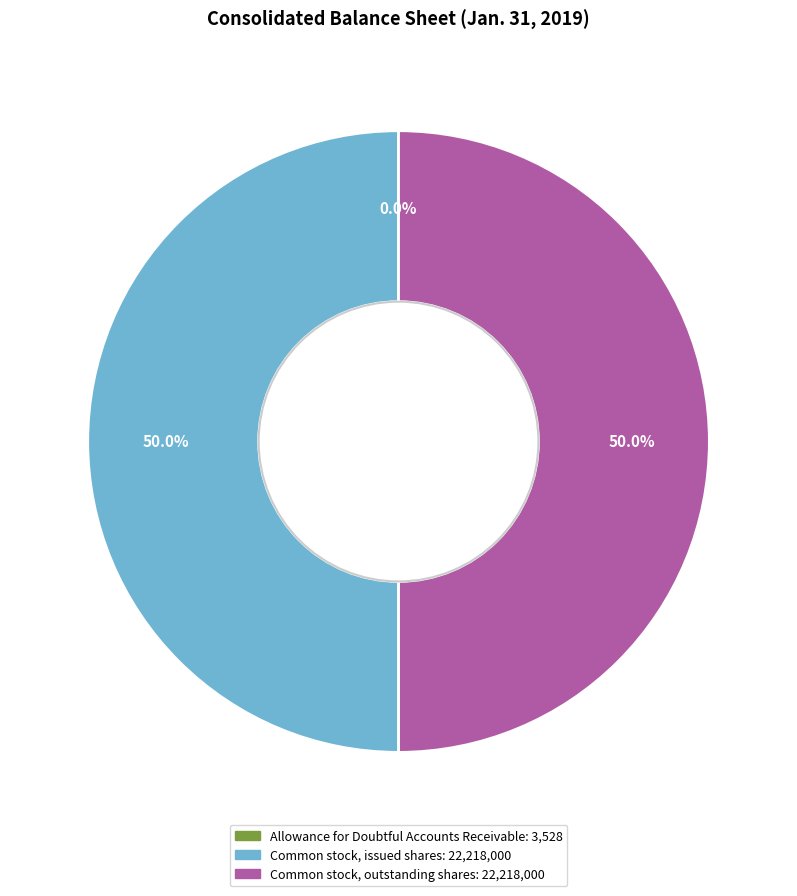

What is the ratio of the value at Common stock, issued shares to the value at Common stock, outstanding shares?

1.0